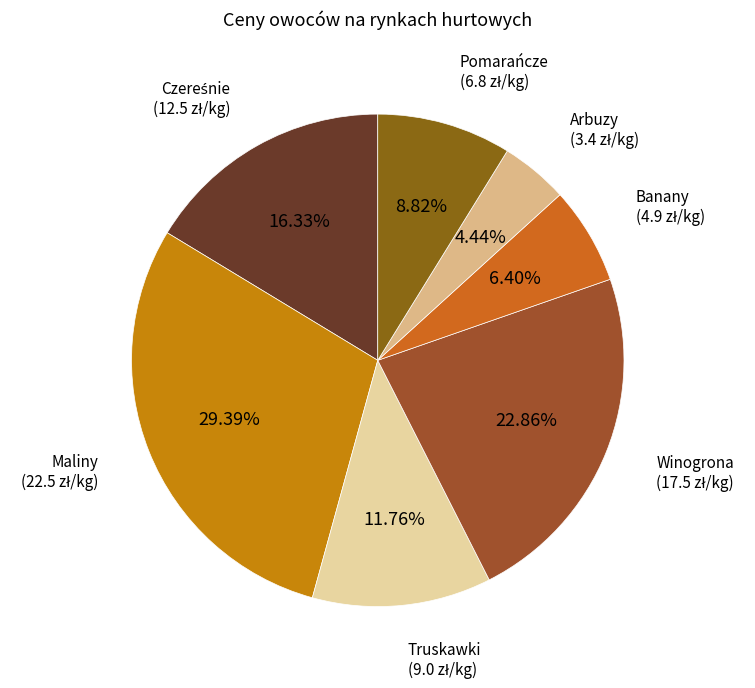

What is the smallest slice in the pie chart?

Arbuzy